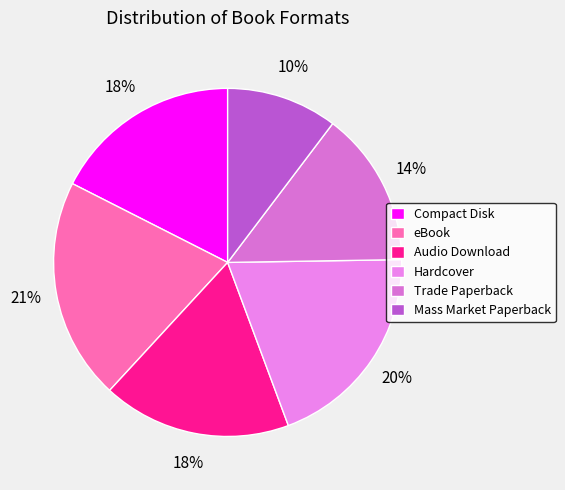

What is the smallest slice in the pie chart?

Mass Market Paperback